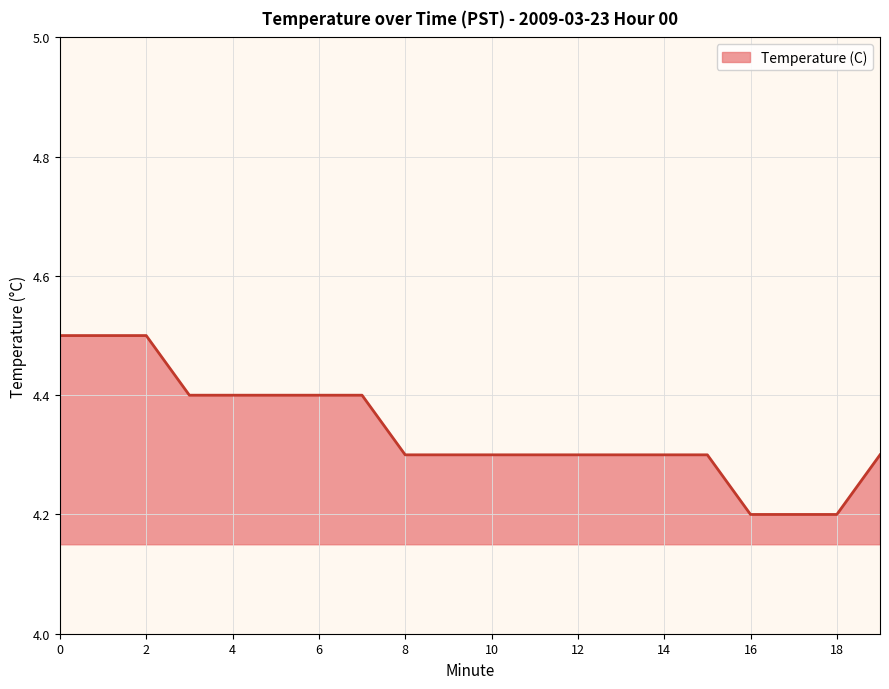

What is the greatest value displayed?

4.5